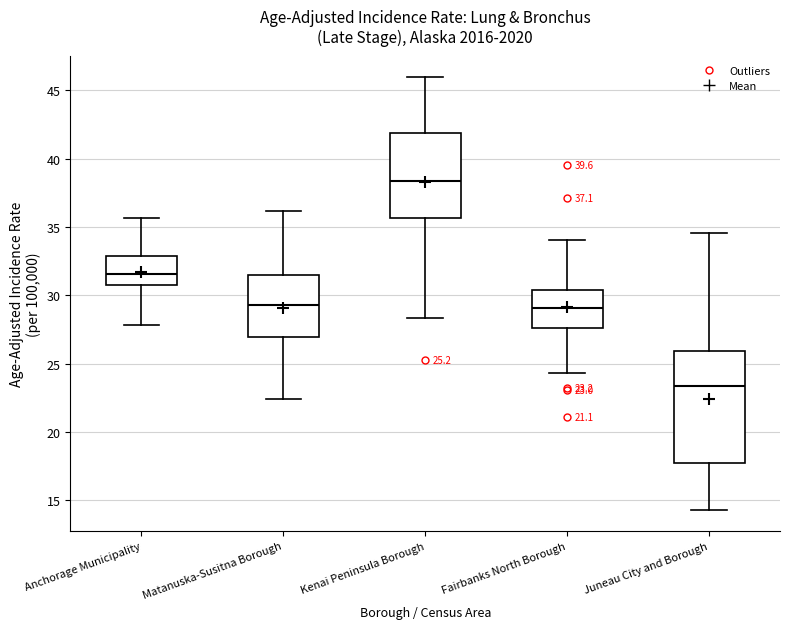

Which box is the tallest, from its lower edge to its upper edge?

Juneau City and Borough